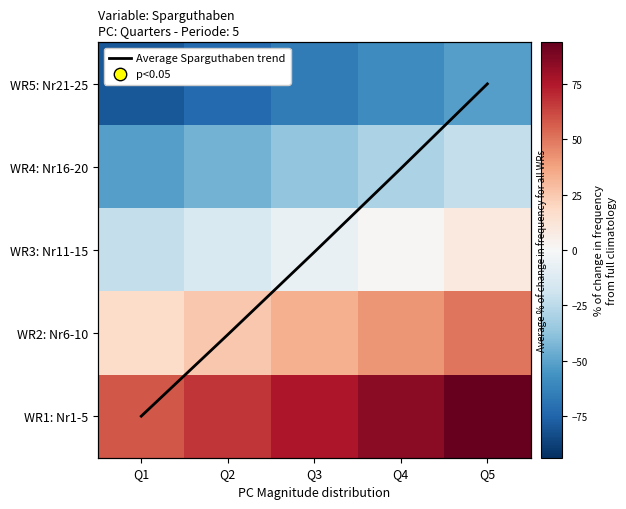

The Average Sparguthaben trend series shows 3.4 at Q3. True or false?

False